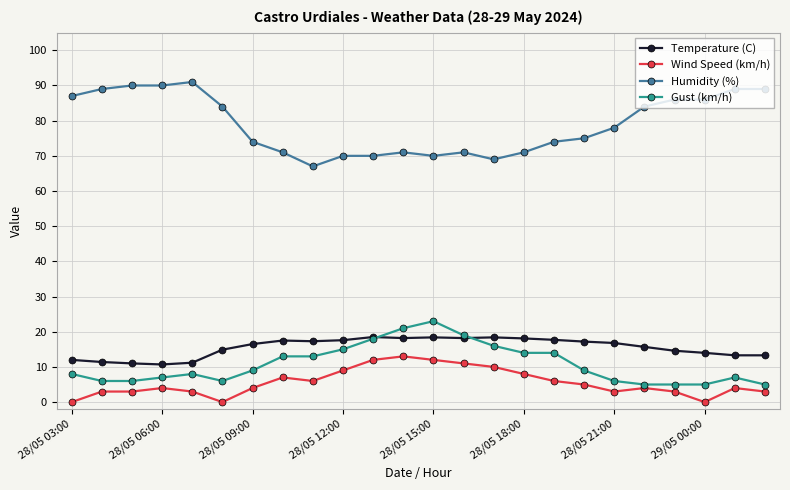

Rank the series by their maximum value, from lowest to highest.

Wind Speed (km/h), Temperature (C), Gust (km/h), Humidity (%)